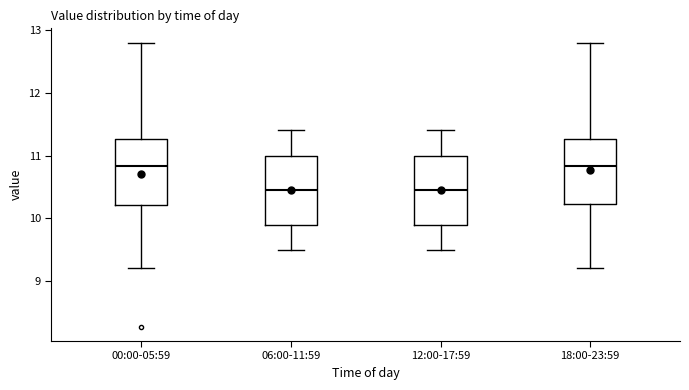

Where does the upper whisker of the box for 12:00-17:59 end on the y-axis? The values are not printed on the chart, so give them approximately, as read against the axis.

11.4